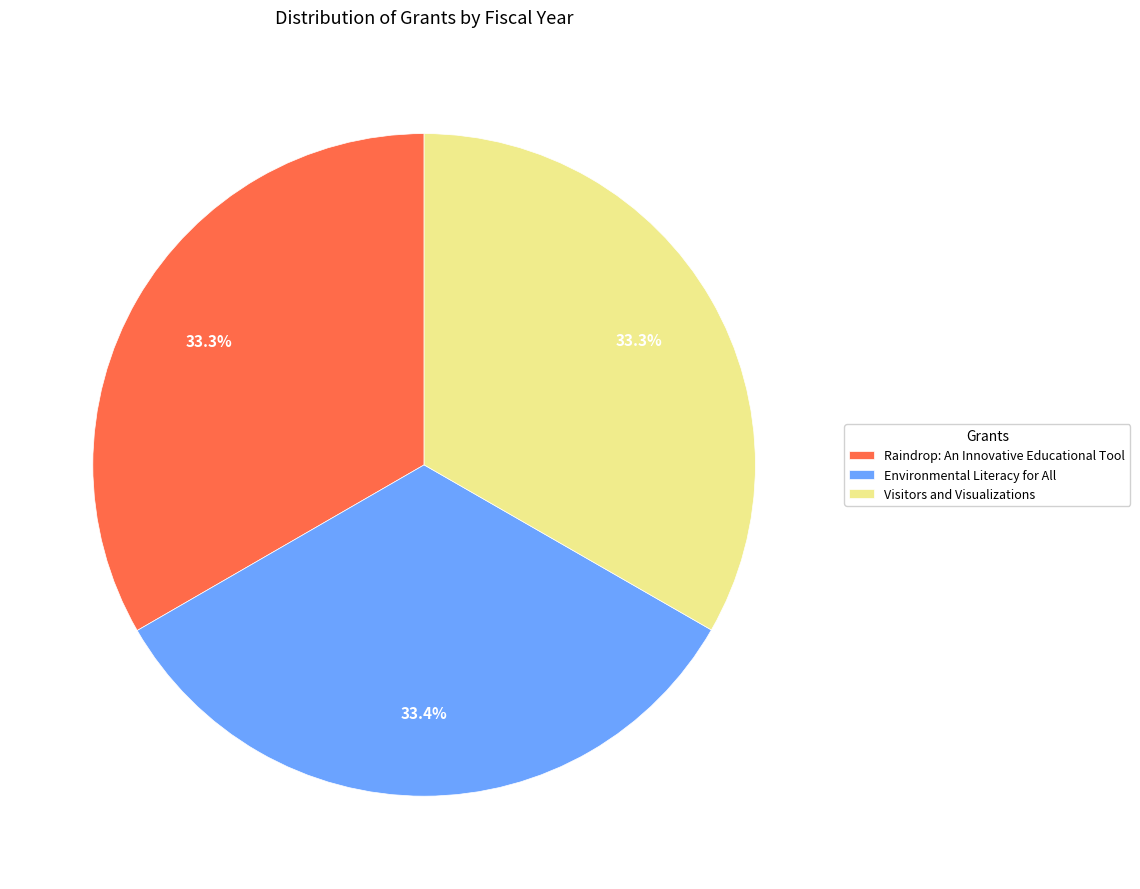

What portion of the pie excludes Environmental Literacy for All?

66.6%